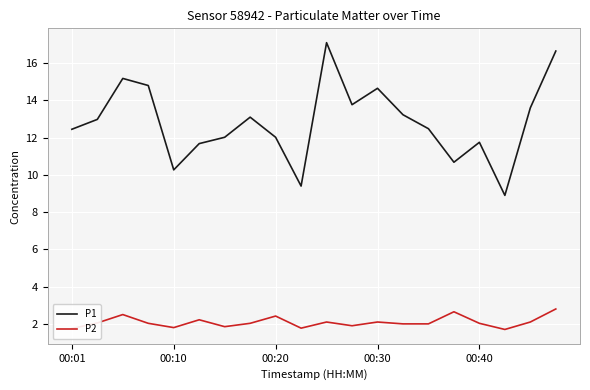

What is the maximum value for P1?

17.1